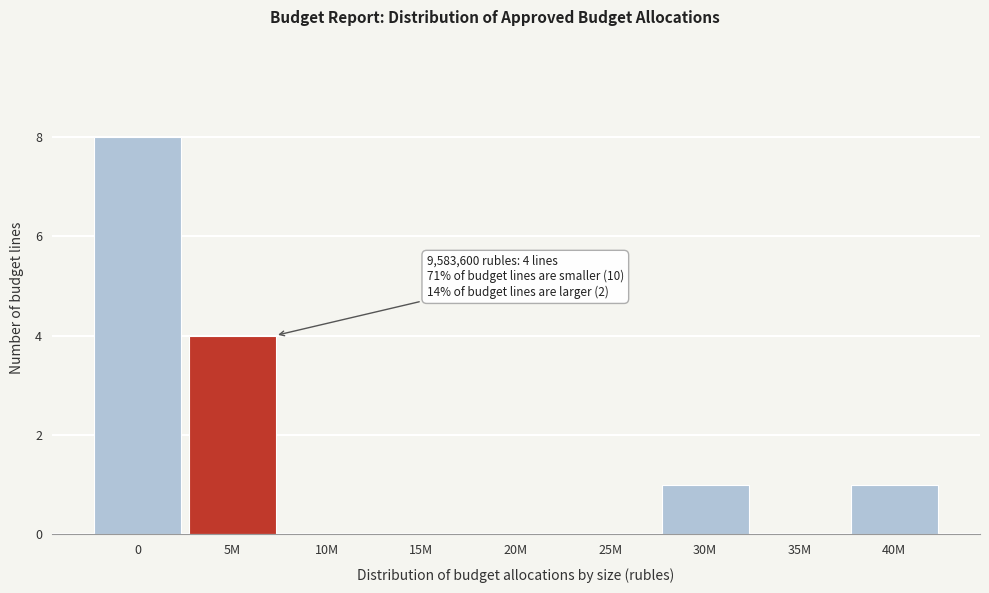

Reading left to right, transcribe all the data shown in this chart.

0=8	5M=4	10M=0	15M=0	20M=0	25M=0	30M=1	35M=0	40M=1